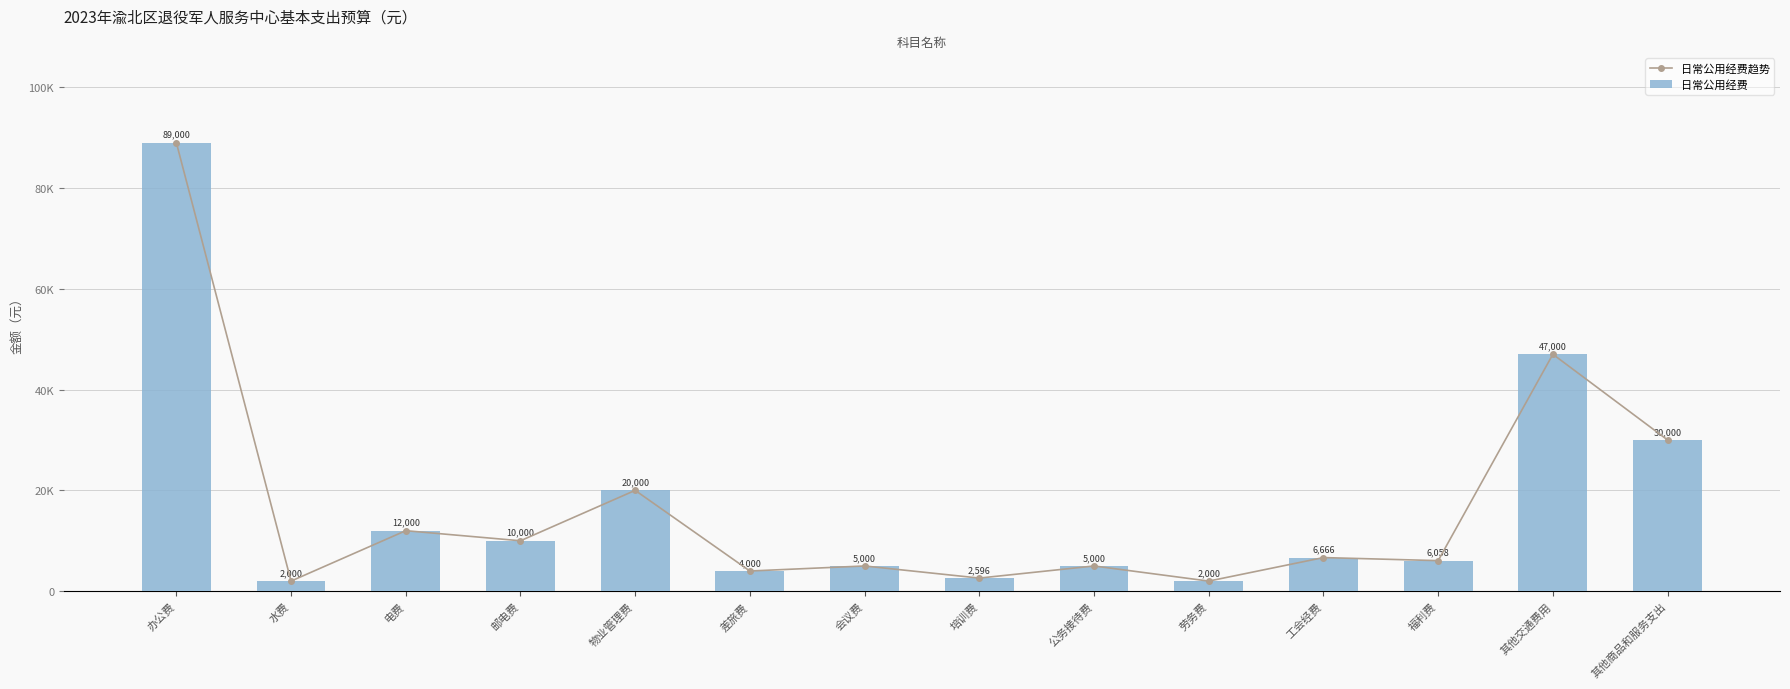

At which category does the chart reach its minimum across all series?

水费